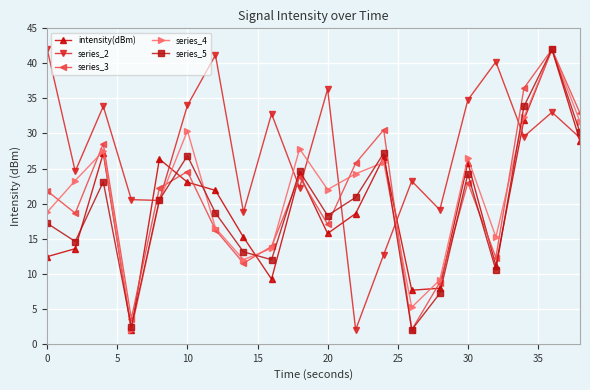

How many interior local peaks does the series_4 series have?

6